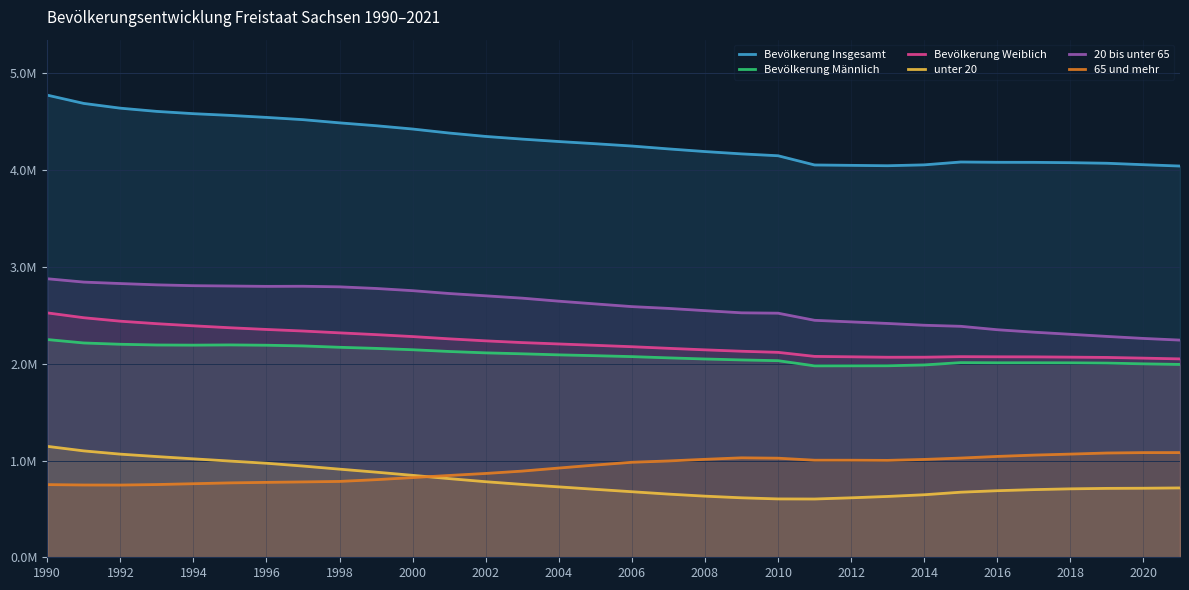

What are all the series names shown in the legend?

Bevölkerung Insgesamt, Bevölkerung Männlich, Bevölkerung Weiblich, unter 20, 20 bis unter 65, 65 und mehr